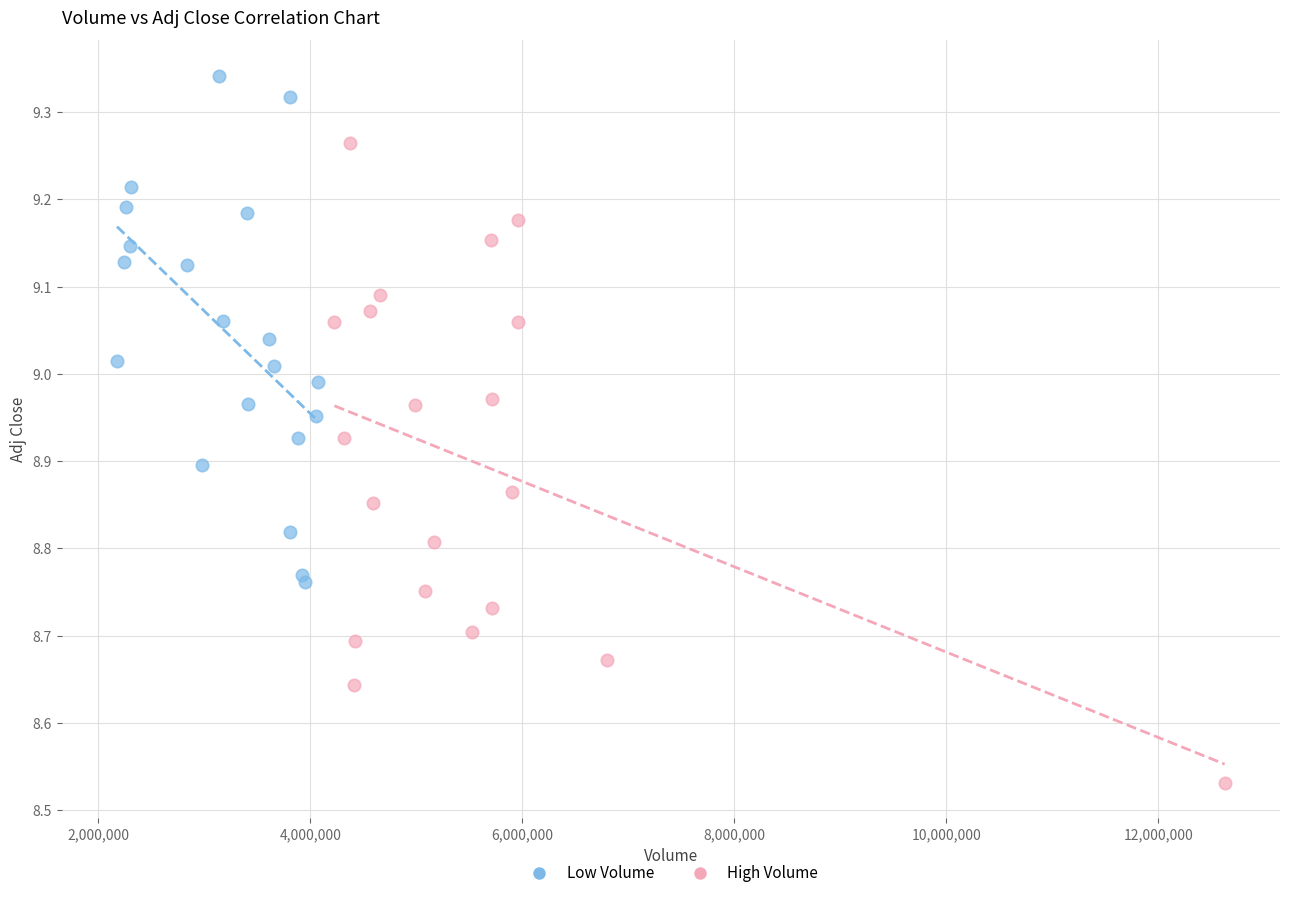

Which series reaches the maximum Y coordinate?

Low Volume